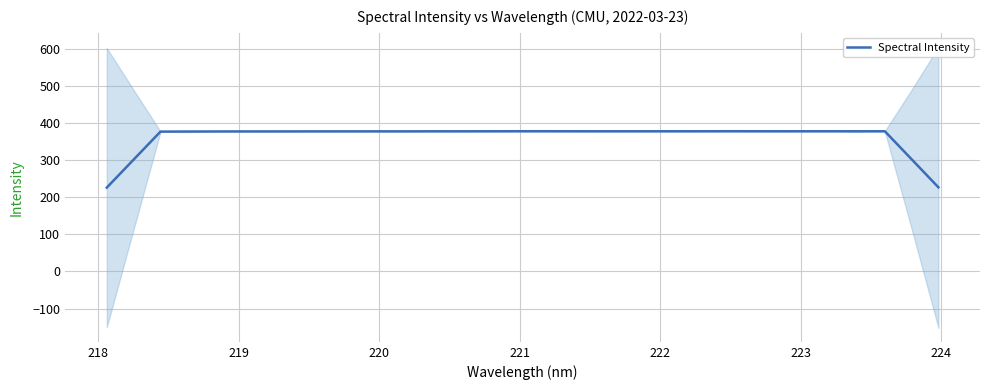

Reading left to right, extract all data points from this chart.

226.1	301.7	377.2	377.4	377.6	377.7	377.7	377.8	377.9	377.9	377.9	377.9	378.0	378.0	378.1	378.2	378.2	378.2	378.1	378.1	378.1	378.1	378.1	378.2	378.2	378.1	378.2	378.2	378.1	378.2	302.6	226.9